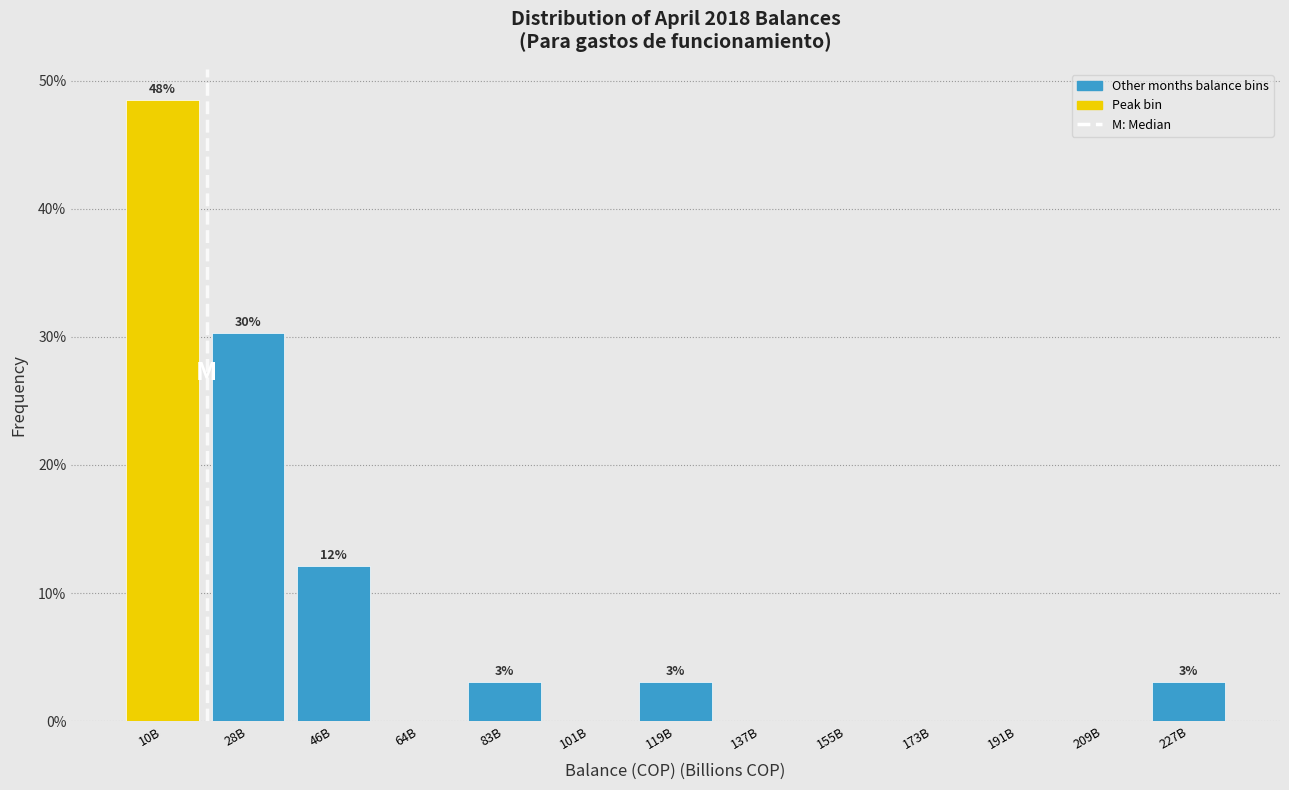

Reading left to right, extract all data points from this chart.

10B=48.5	28B=30.3	46B=12.1	64B=0.0	83B=3.0	101B=0.0	119B=3.0	137B=0.0	155B=0.0	173B=0.0	191B=0.0	209B=0.0	227B=3.0